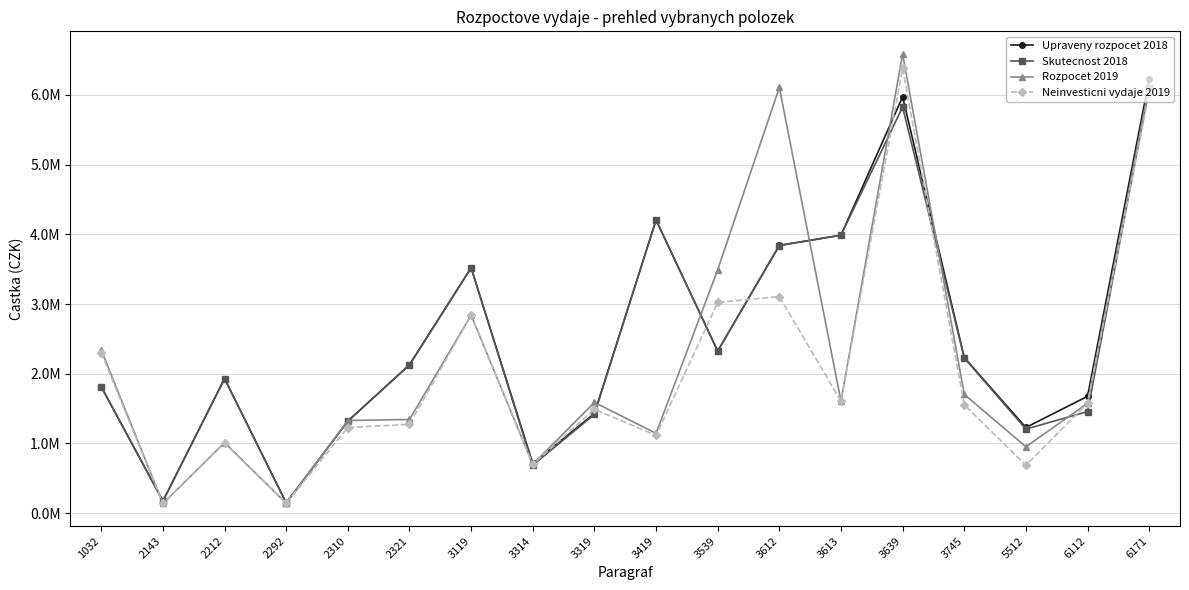

What are all the series names shown in the legend?

Upraveny rozpocet 2018, Skutecnost 2018, Rozpocet 2019, Neinvesticni vydaje 2019